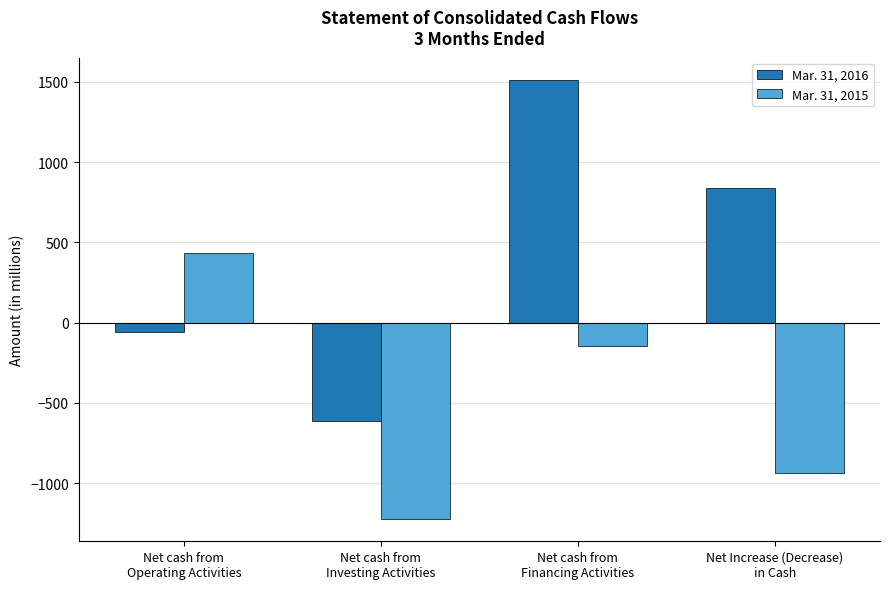

Which series has the largest total across all categories?

Mar. 31, 2016